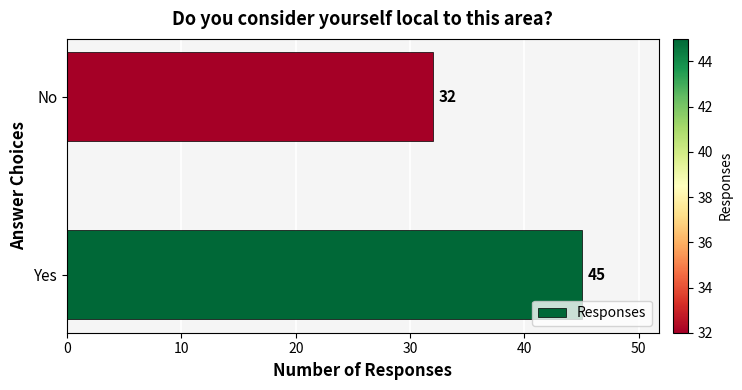

What is the greatest value displayed?

45